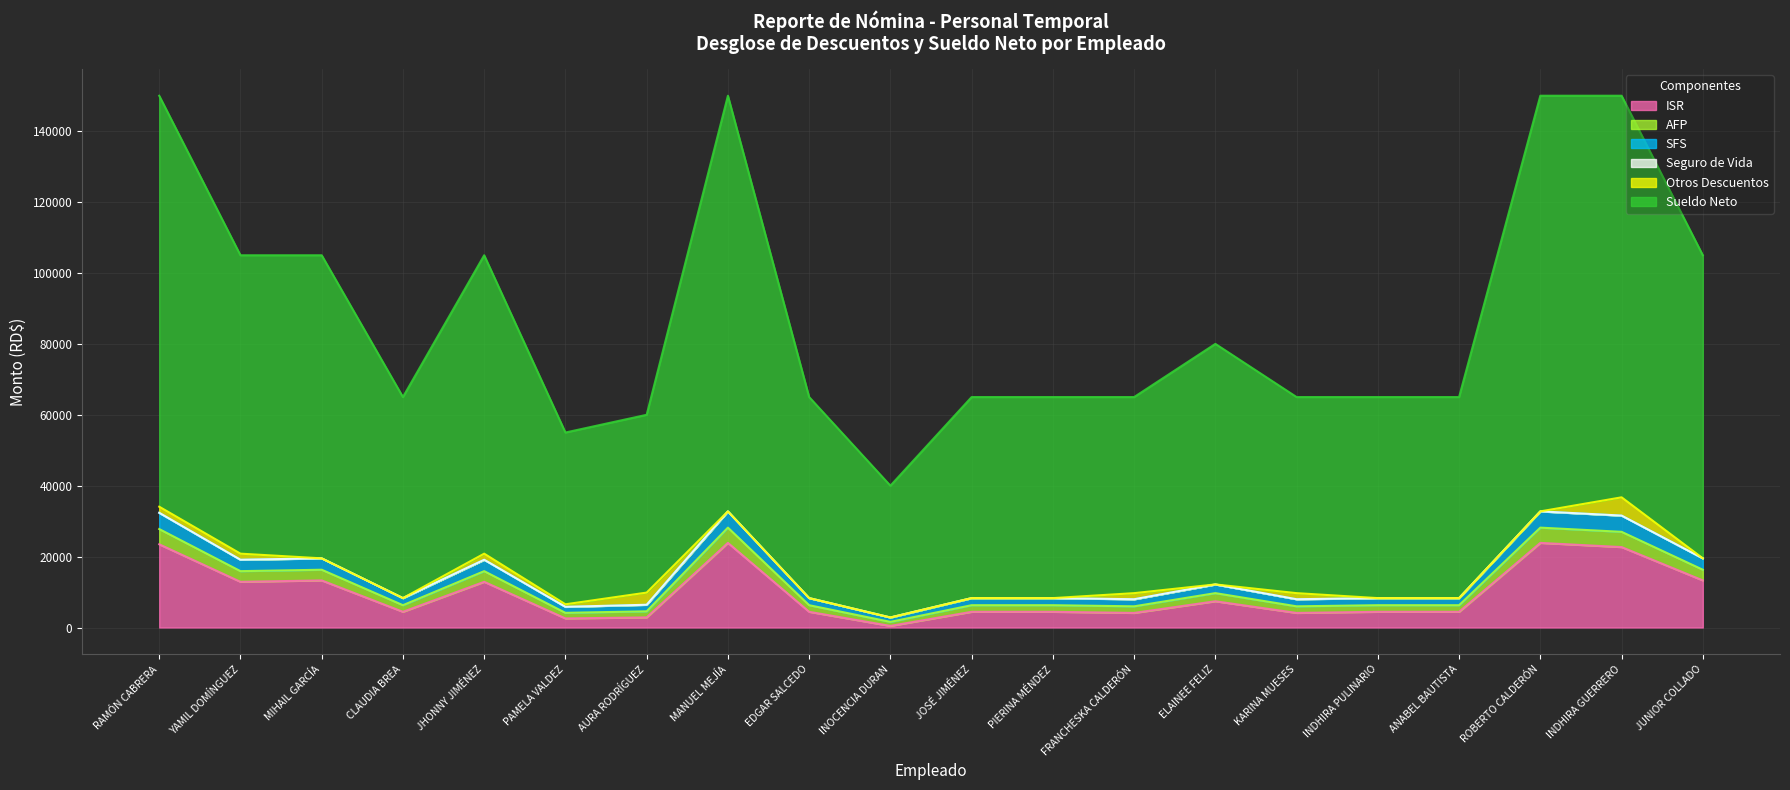

At which label does ISR first exceed 4427?

RAMÓN CABRERA